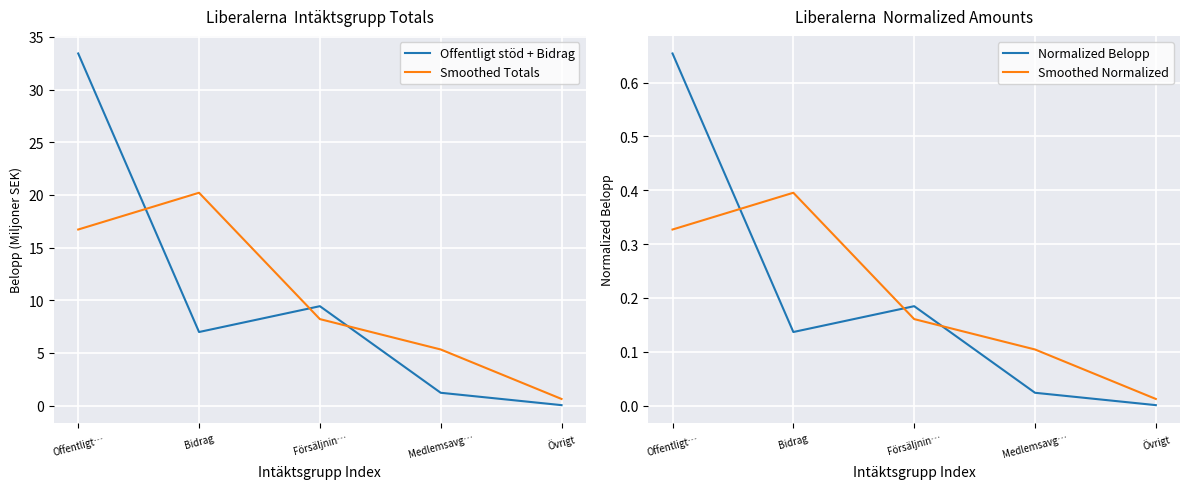

At which category is the sum across all series the highest?

Offentligt…